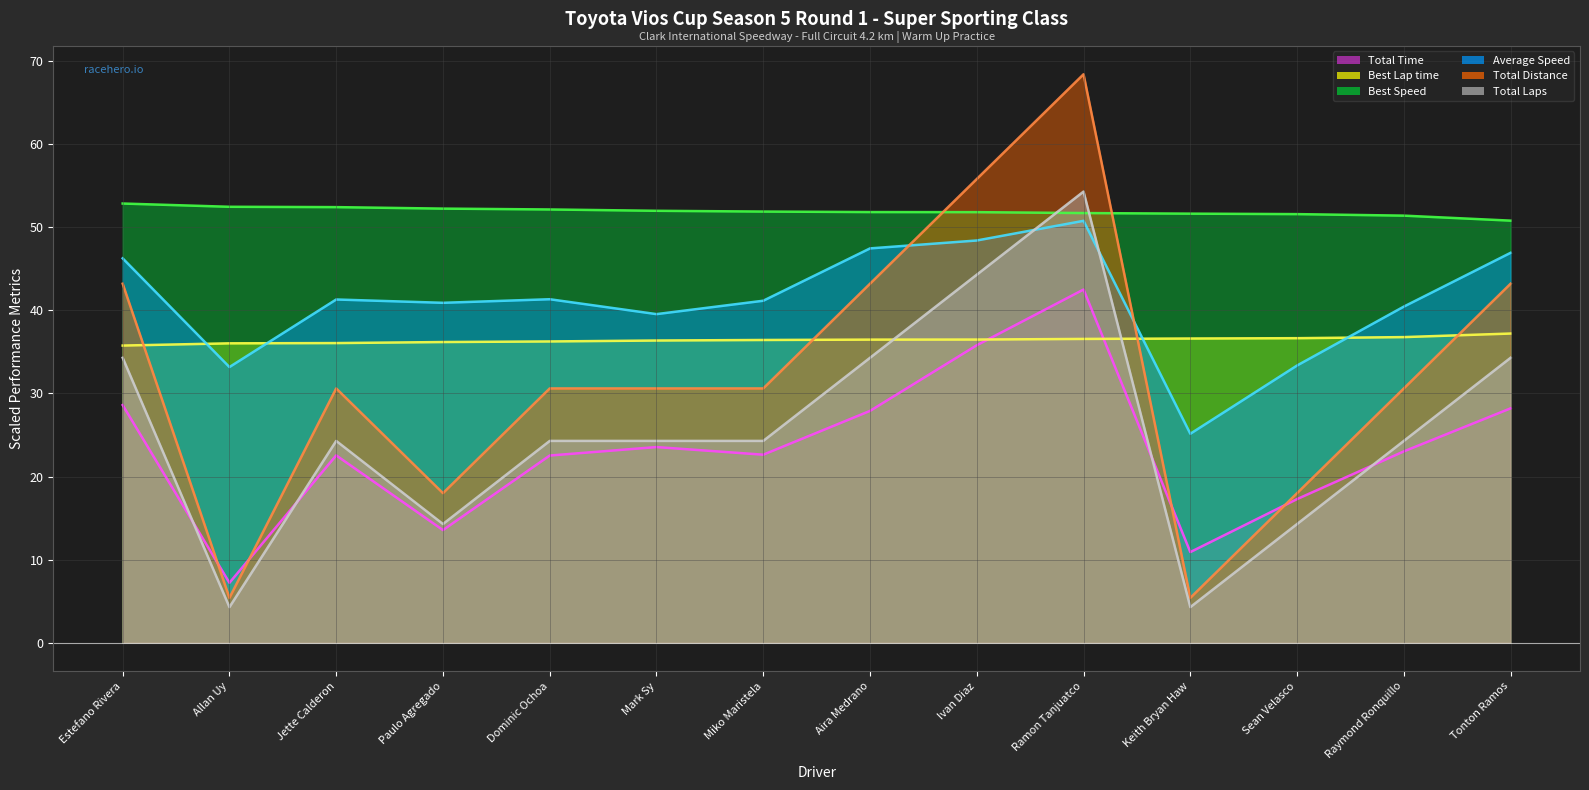

How many values in the Average Speed (avg) series are below 41?

6